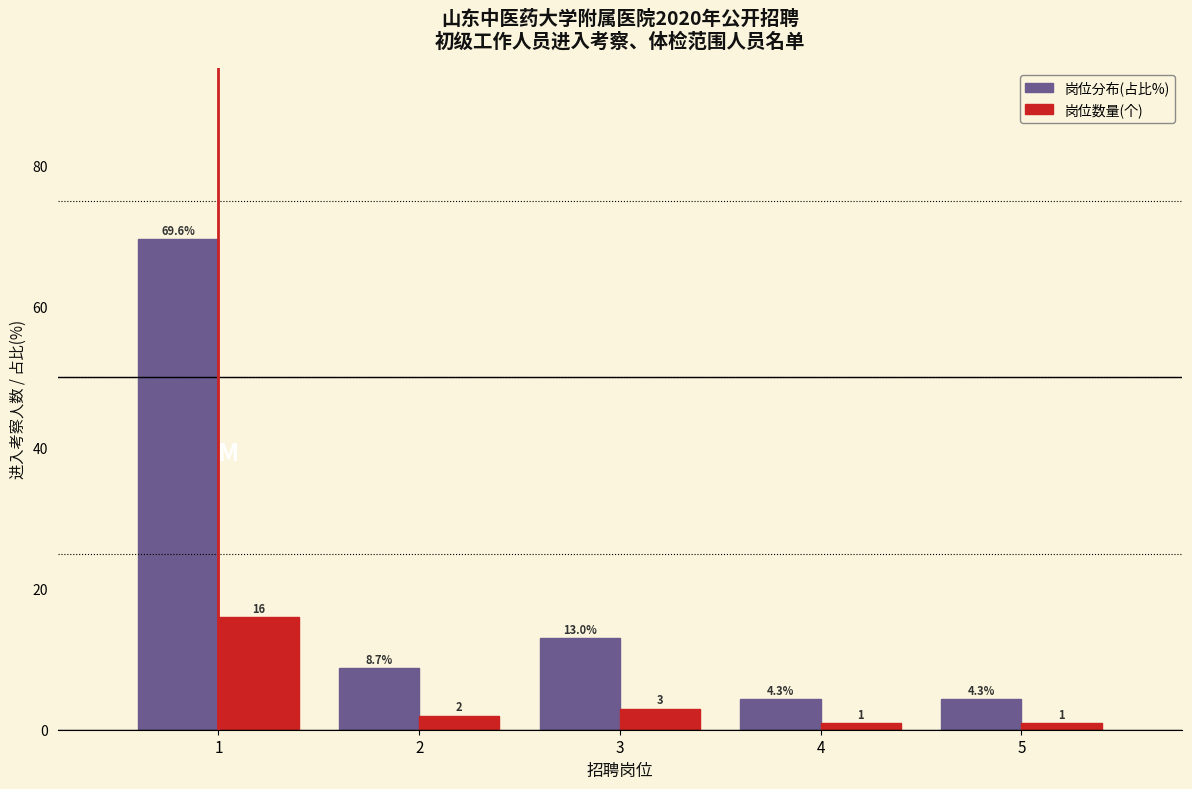

Reading left to right, list all the values displayed in this chart.

岗位分布(占比%): 69.6	8.7	13.0	4.3	4.3
岗位数量(个): 16.0	2.0	3.0	1.0	1.0